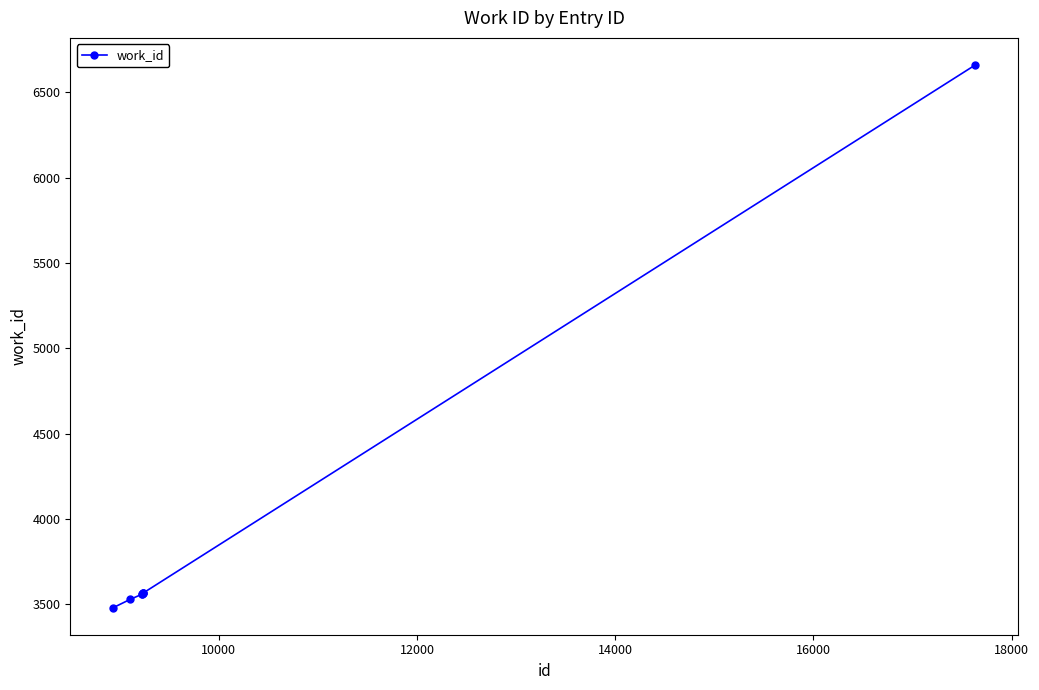

What is the difference between the maximum and minimum values?

3179